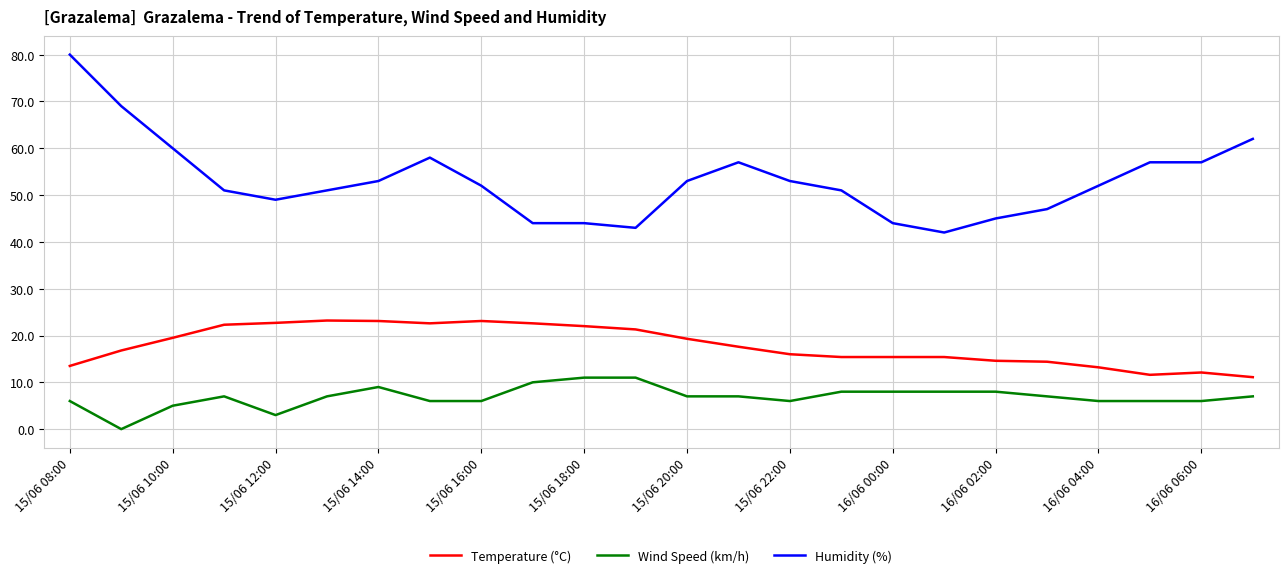

What is the average value of the Temperature (°C) series?

17.9